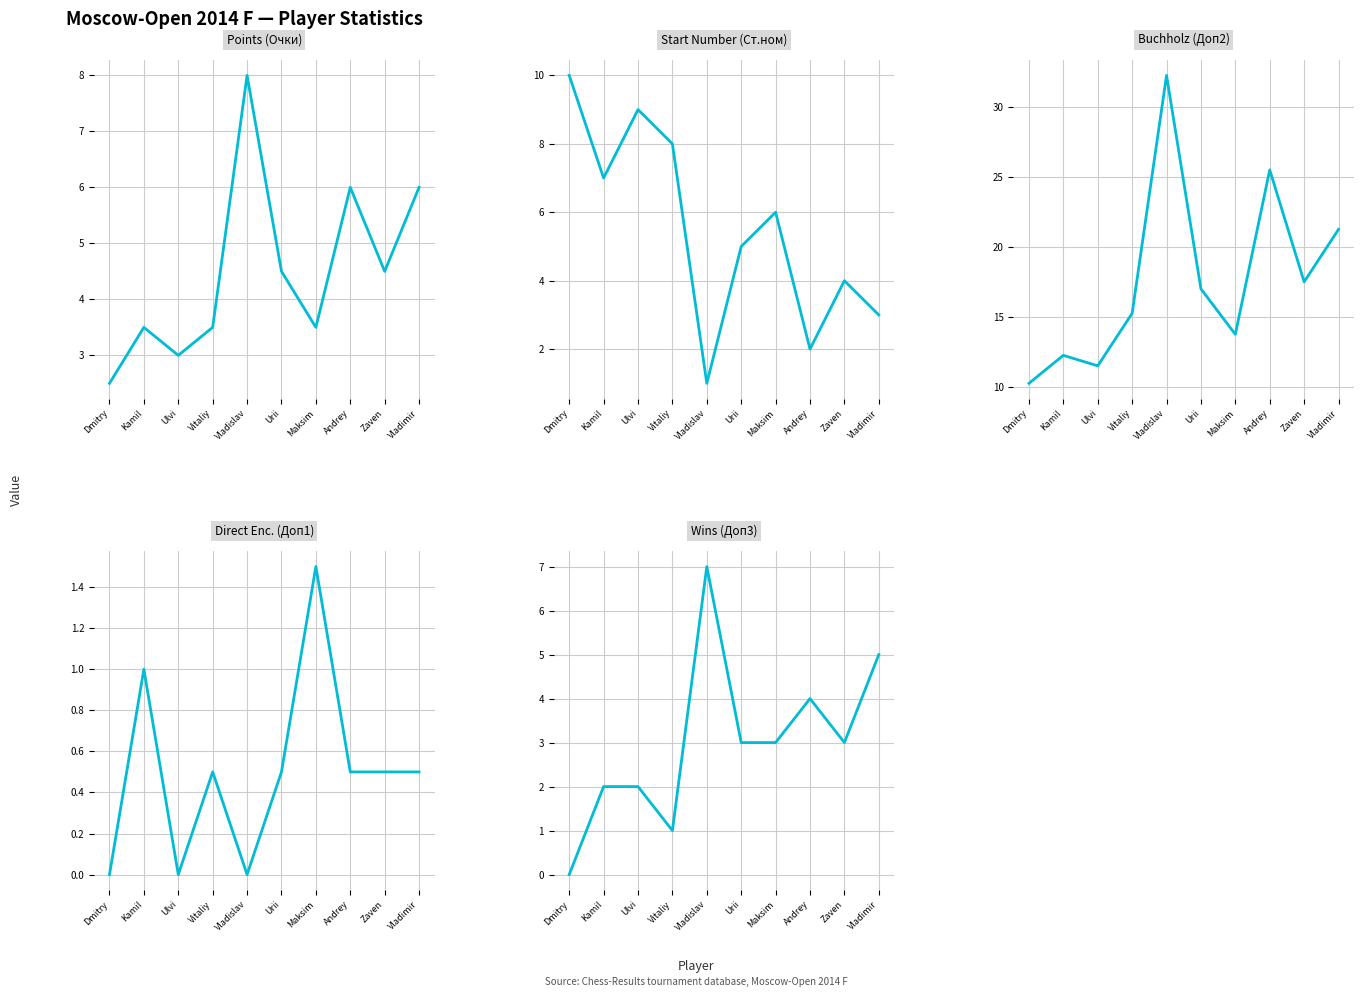

What is the spread (max minus min) of values at Ulvi?

11.5